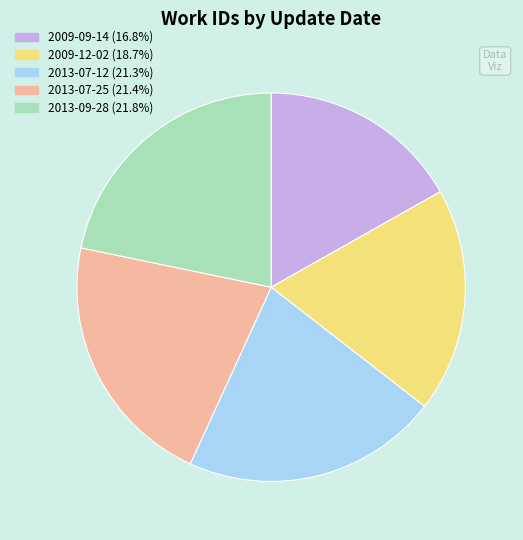

Which category has the smallest portion of the pie?

2009-09-14